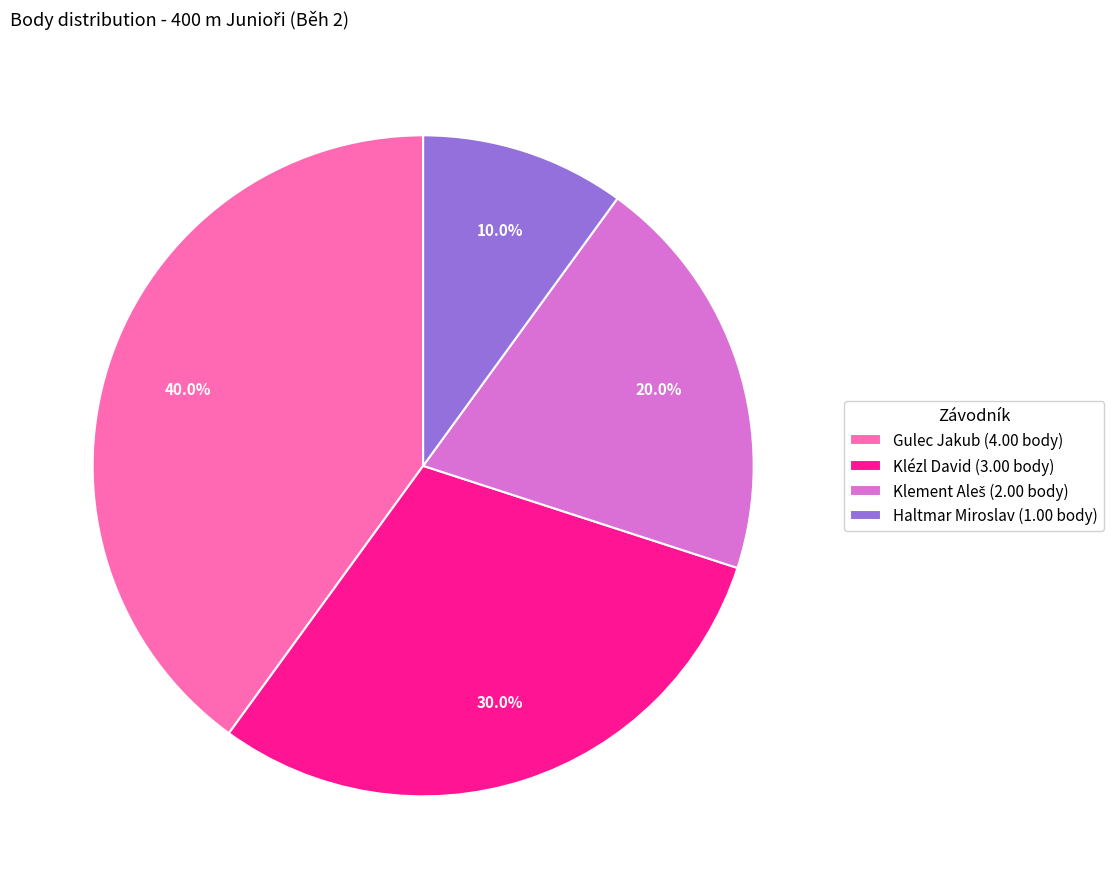

Which category has the smallest portion of the pie?

Haltmar Miroslav